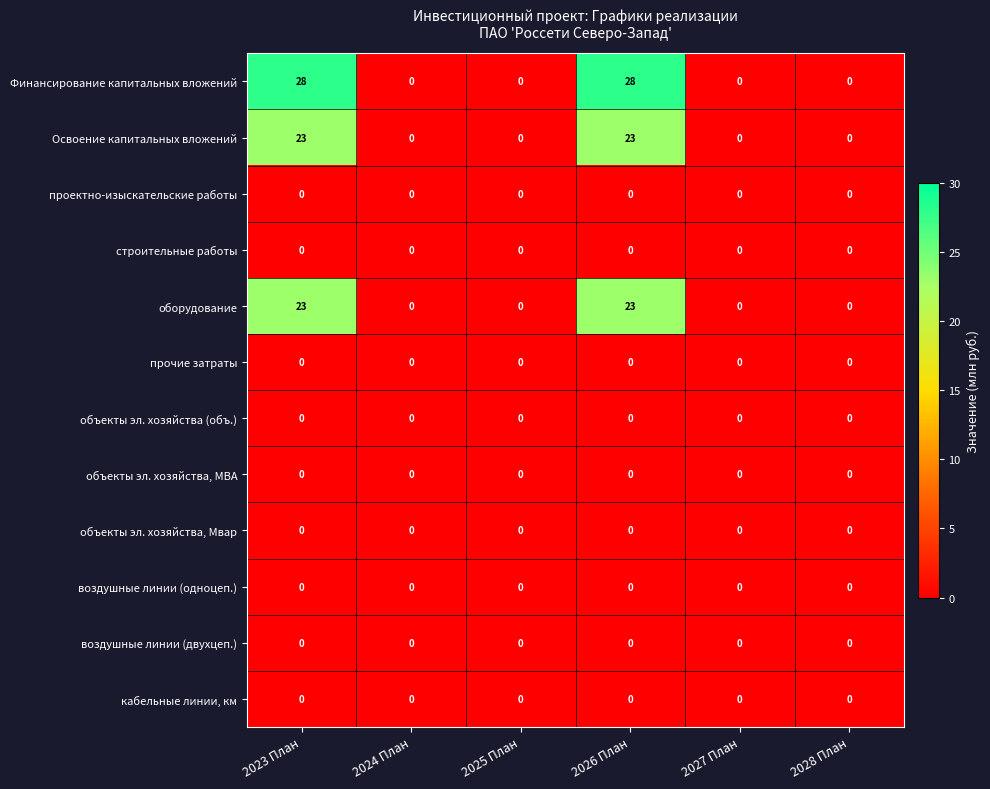

Which series has the largest total across all categories?

Финансирование капитальных вложений